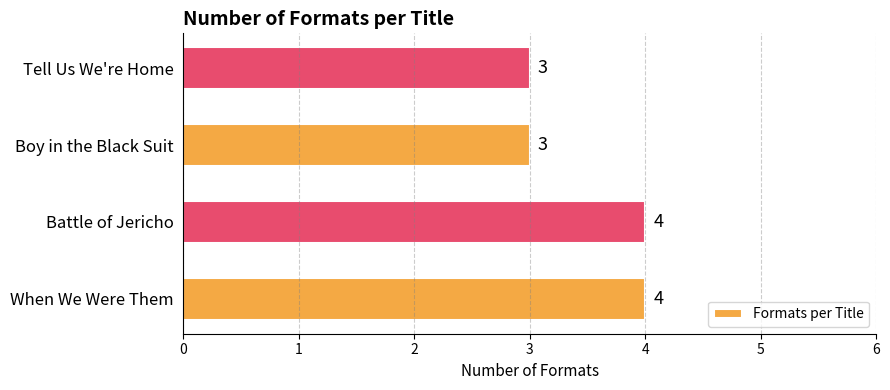

Reading top to bottom, list all the values displayed in this chart.

Tell Us We're Home=3	Boy in the Black Suit=3	Battle of Jericho=4	When We Were Them=4